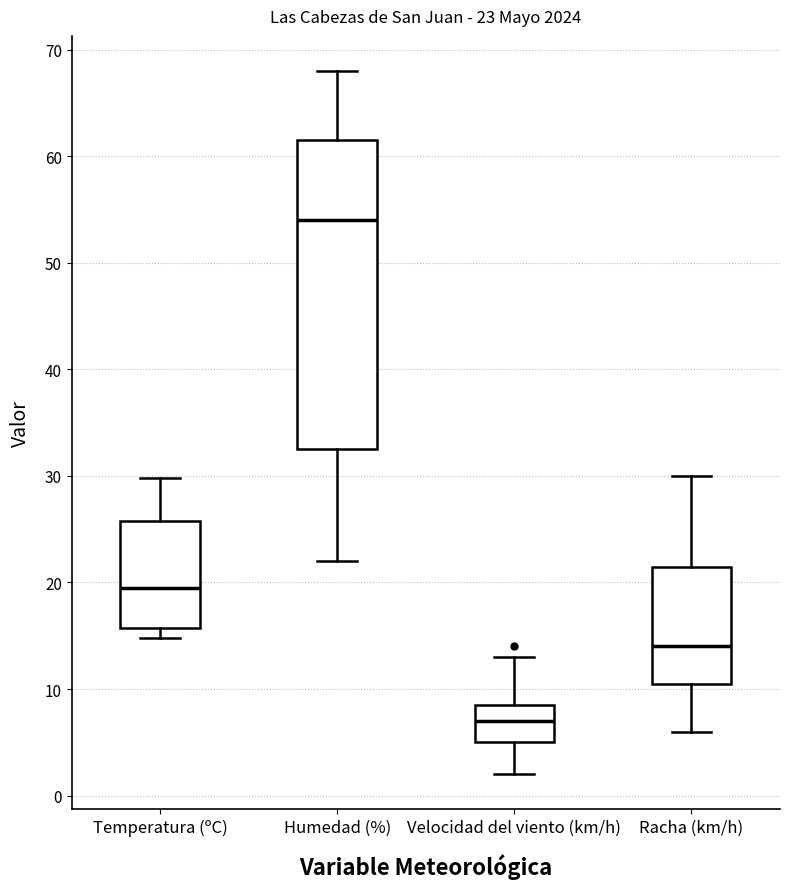

Comparing the boxes themselves (not the whiskers), which one is the tallest?

Humedad (%)